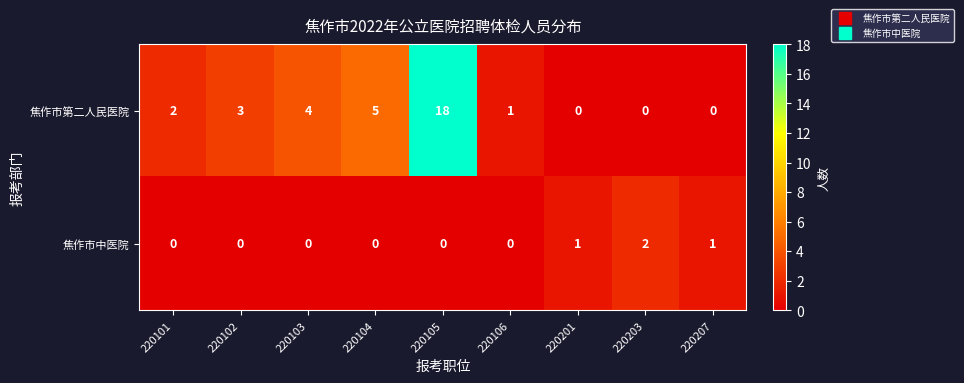

Count the 焦作市中医院 values in the range 0 to 1.

8